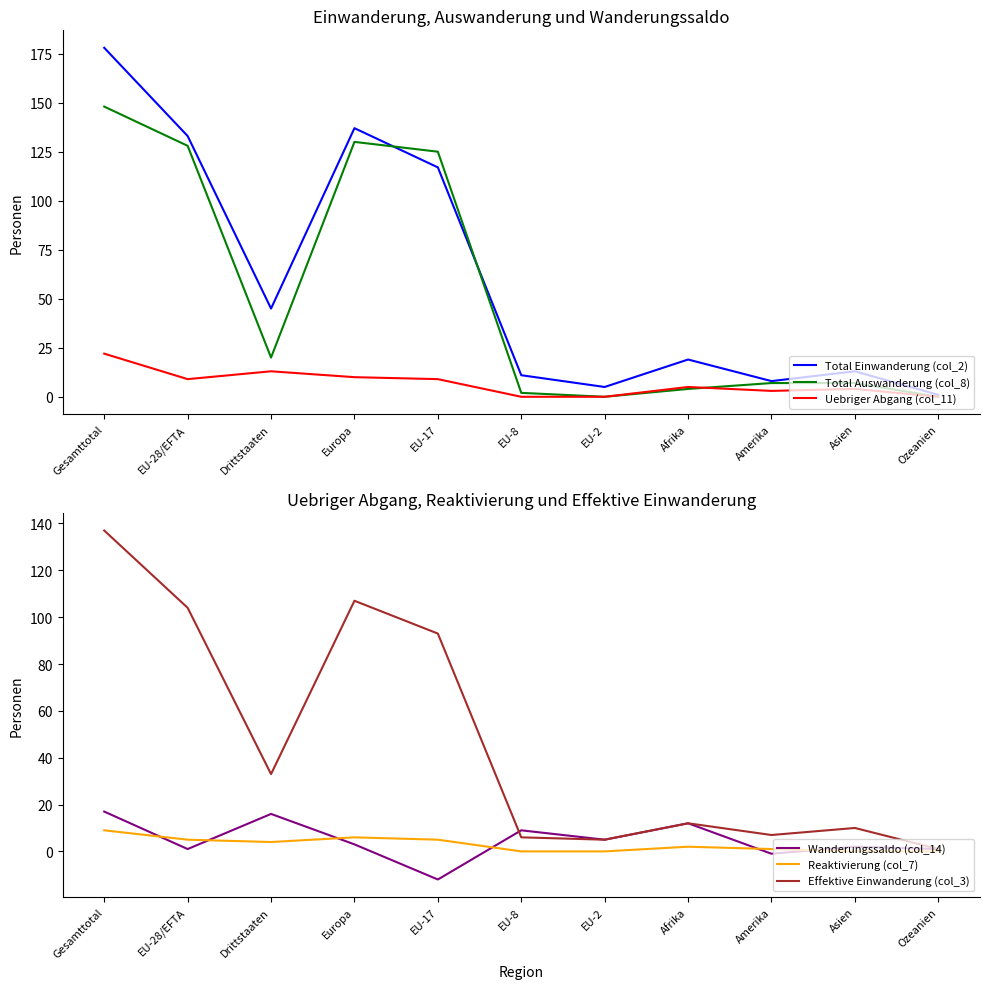

True or false: Reaktivierung (col_7) and Total Auswanderung (col_8) intersect in this chart.

False